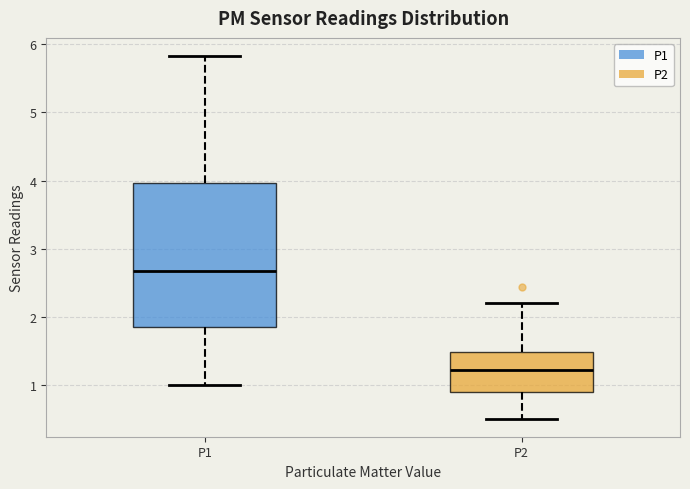

Reading left to right, read every box against the y-axis: the position of its median line, the range the box covers, and the ends of its whiskers. The values are not printed on the chart, so give them approximately, as read against the axis.

P1: median 2.7, box 1.9 to 4.0, whiskers 1.0 to 5.8
P2: median 1.2, box 0.9 to 1.5, whiskers 0.5 to 2.2